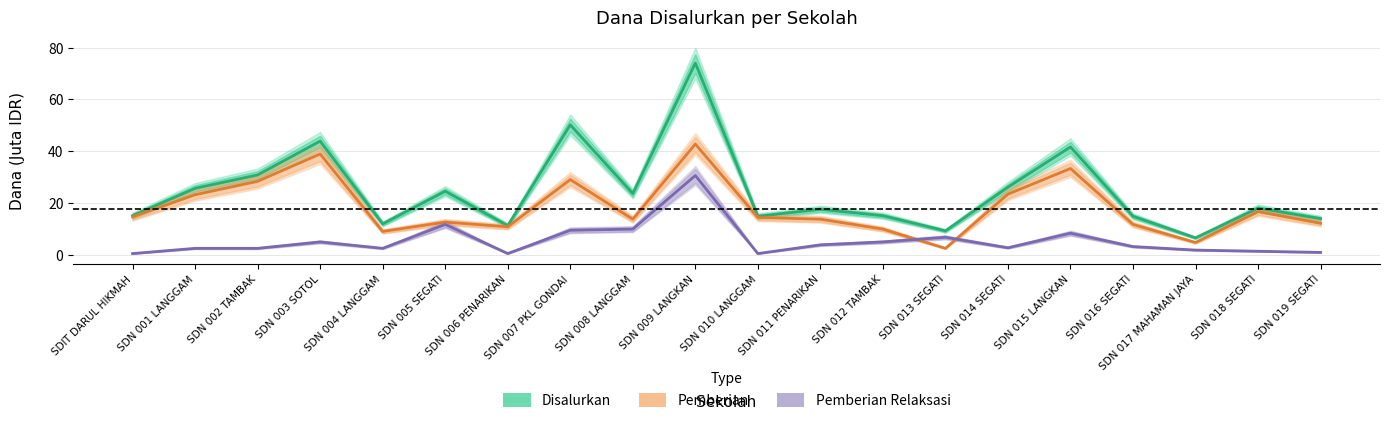

Reading right to left, transcribe all the data shown in this chart.

Disalurkan: 13.9	18.0	6.5	14.8	41.6	26.1	9.2	15.1	17.6	14.8	74.0	23.6	50.2	11.2	24.5	11.9	43.9	30.8	25.6	15.1
Pemberian: 12.2	16.6	4.7	11.7	33.3	23.4	2.5	9.9	13.7	14.4	42.8	13.7	29.0	10.8	12.6	9.0	38.9	28.4	23.2	14.6
Pemberian Relaksasi: 0.9	1.4	1.8	3.1	8.3	2.7	6.8	5.0	3.8	0.5	30.6	9.9	9.4	0.5	11.7	2.5	5.0	2.5	2.5	0.5